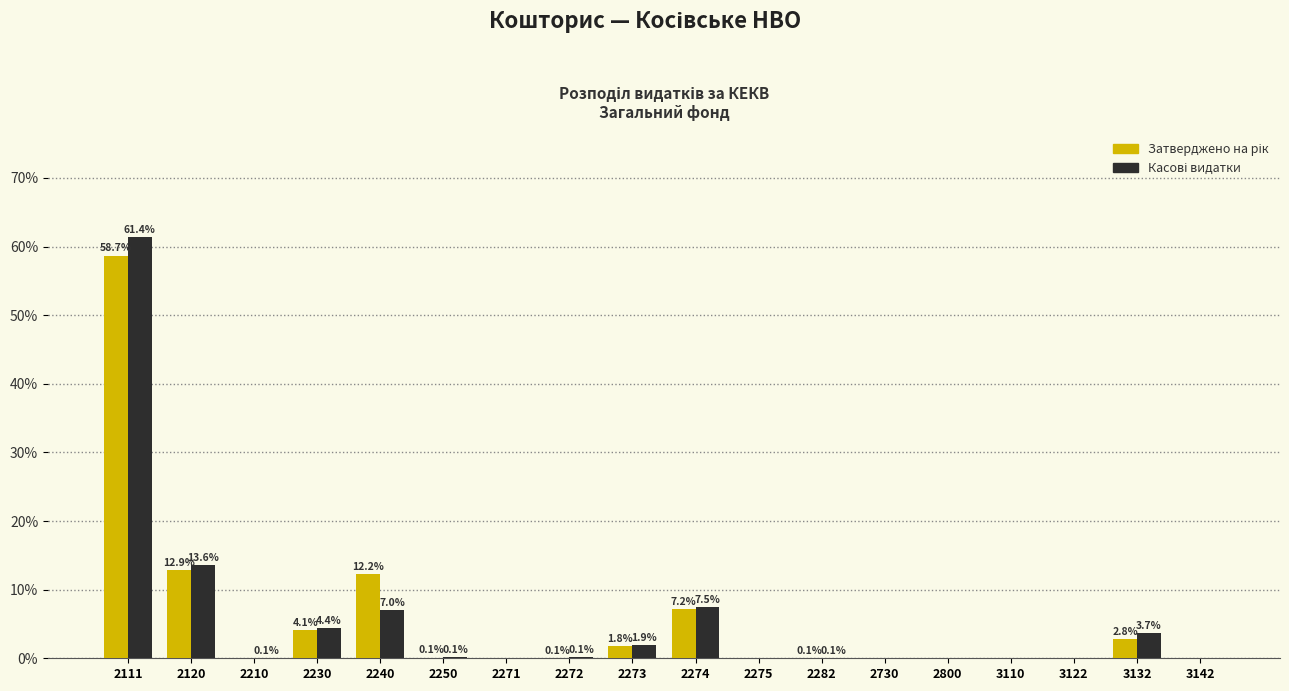

What is the total value across all series at 2274?

14.7